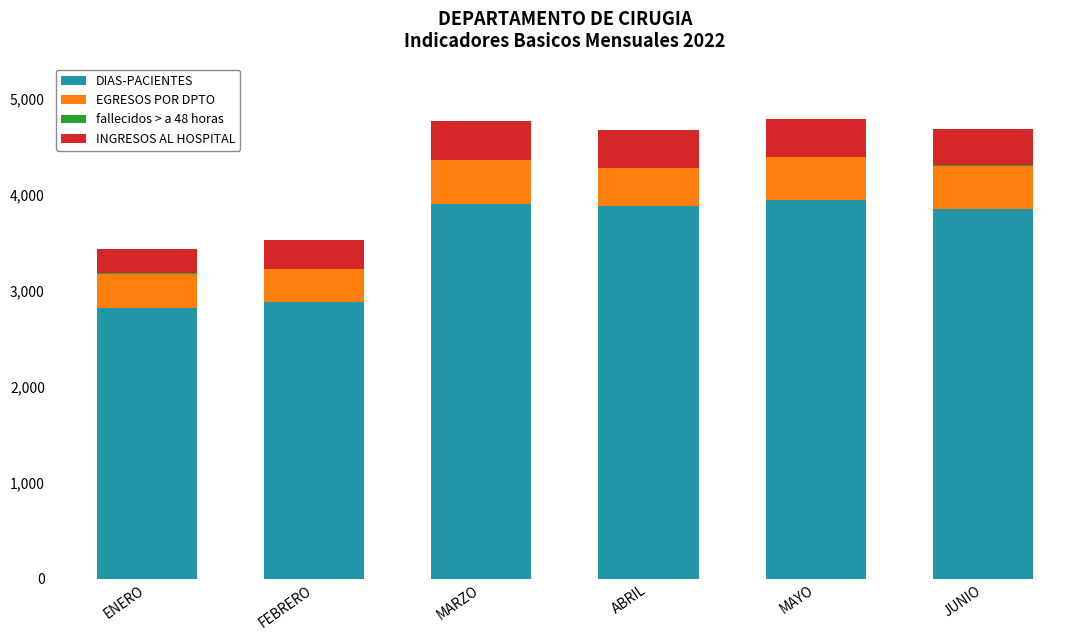

What is the sum of all DIAS-PACIENTES values?

21288